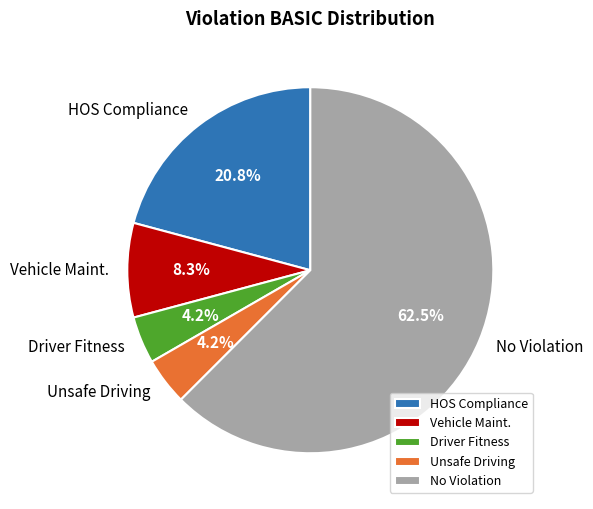

What is the largest slice in the pie chart?

No Violation